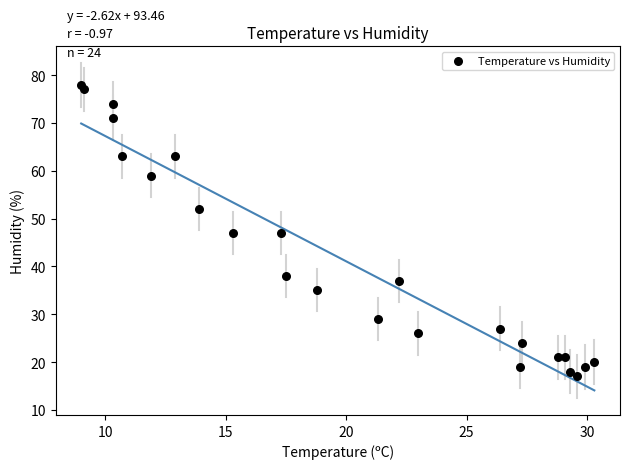

What is the range of Y values (max minus min)?

61